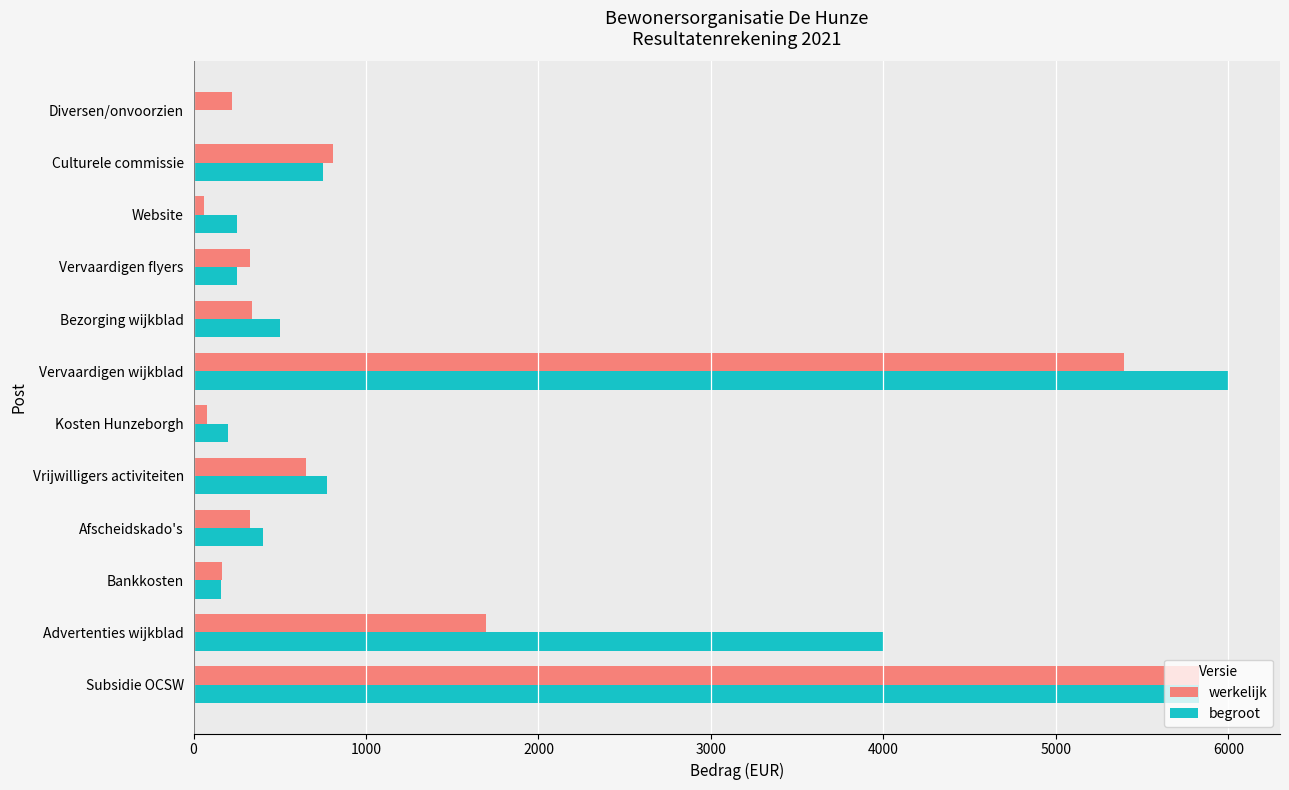

What is the approximate value of begroot at Culturele commissie?

750.0